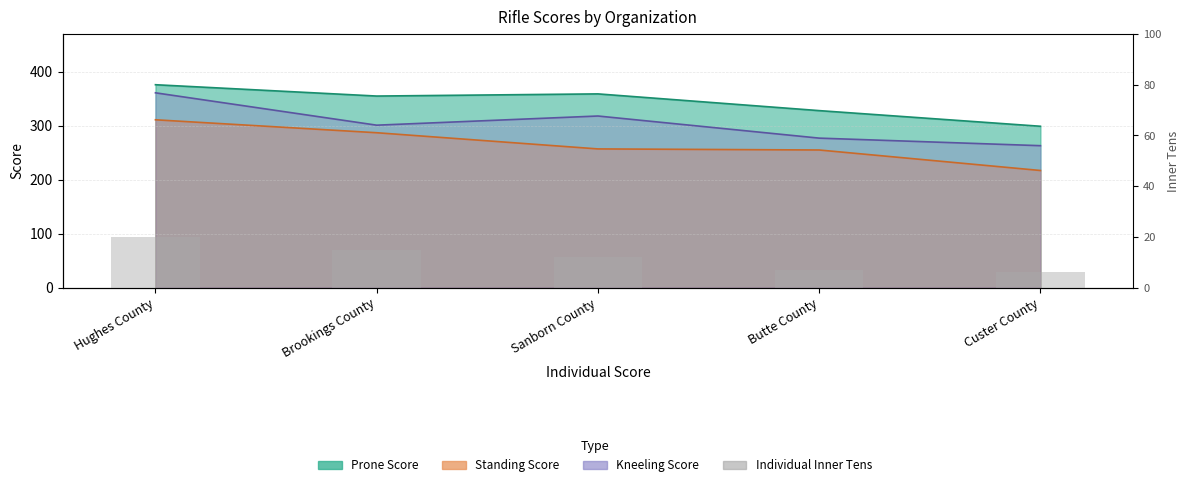

Which category has the lowest value across all series?

Custer County